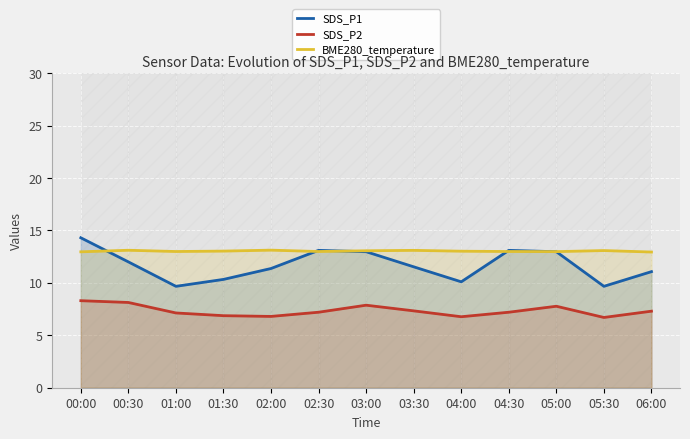

How many values in the SDS_P1 series are below 11?

4